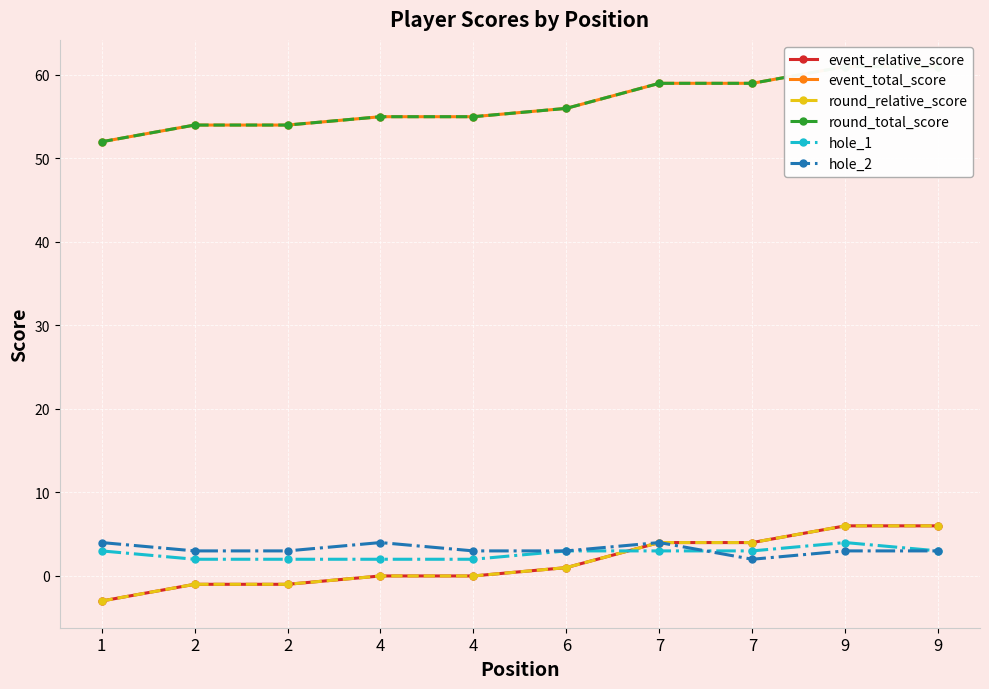

True or false: event_relative_score has more than 0 points higher than both neighbors.

False